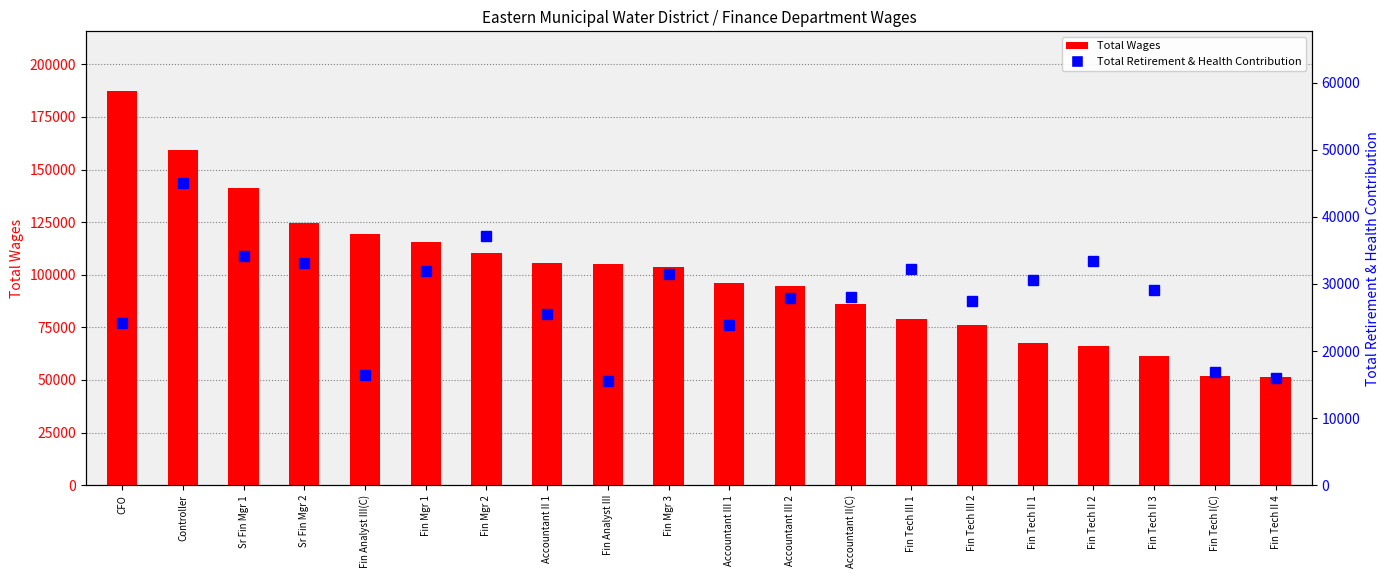

What is the difference between the highest and lowest values at Accountant II 1?

80225